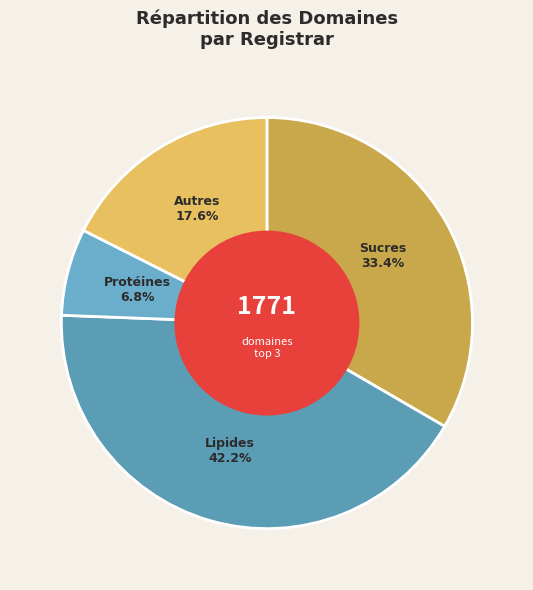

Count the number of slices in the pie.

4